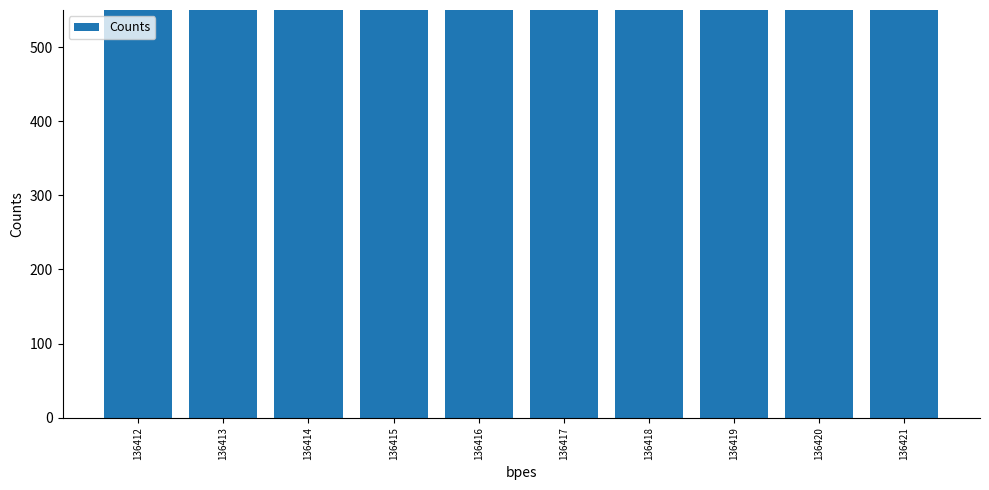

Reading left to right, extract all data points from this chart.

712	713	714	715	716	717	718	719	720	721